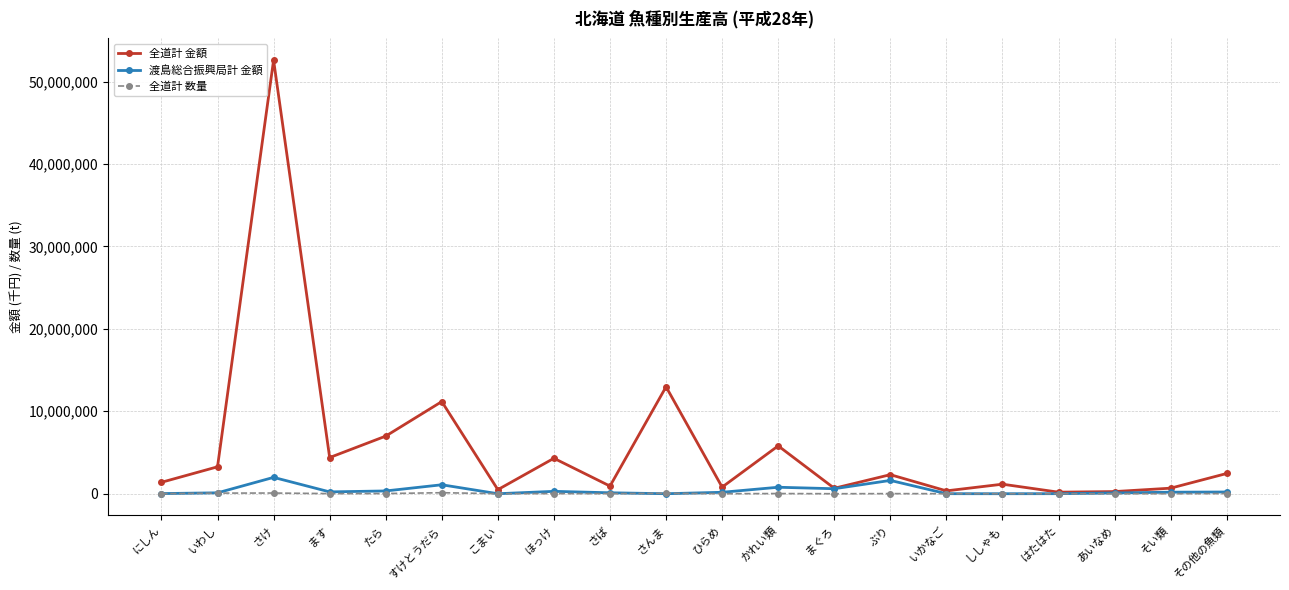

What is the value of the 渡島総合振興局計 金額 point at the 13th from the left?

605966